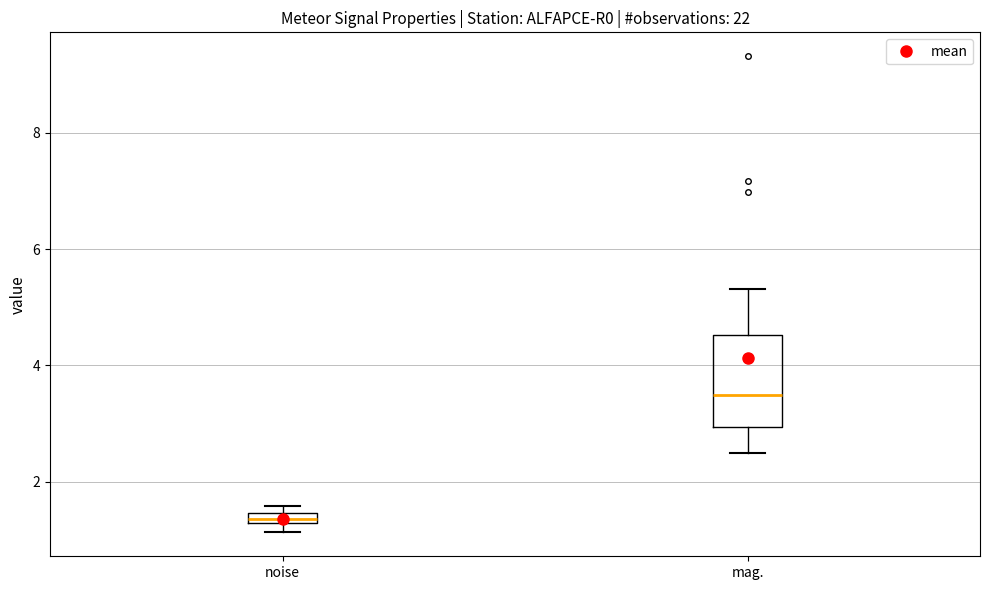

Comparing the boxes themselves (not the whiskers), which one is the tallest?

mag.